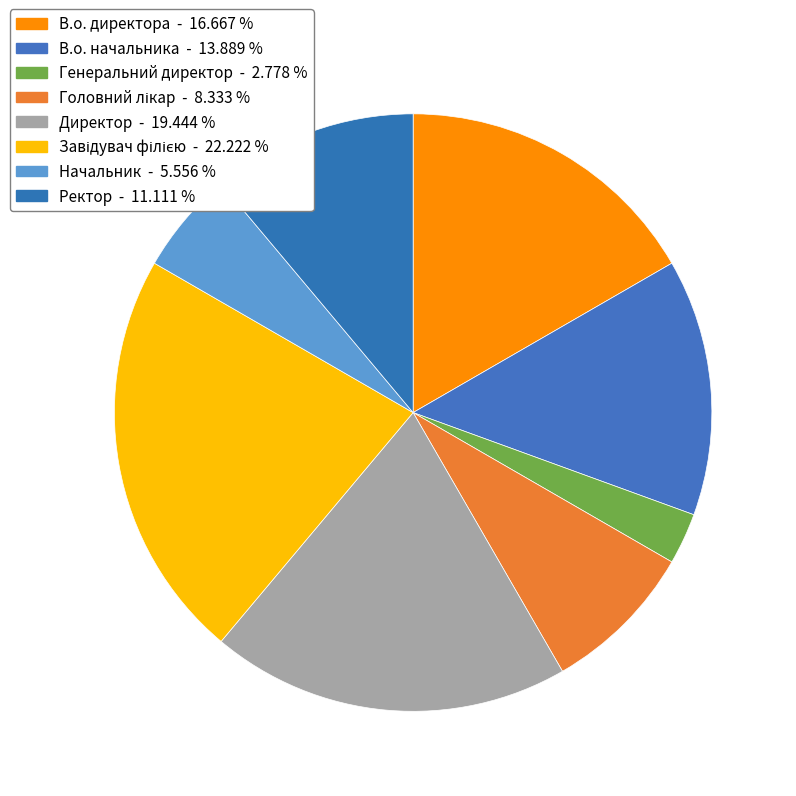

What percentage do Завідувач філією and В.о. директора together represent?

38.9%